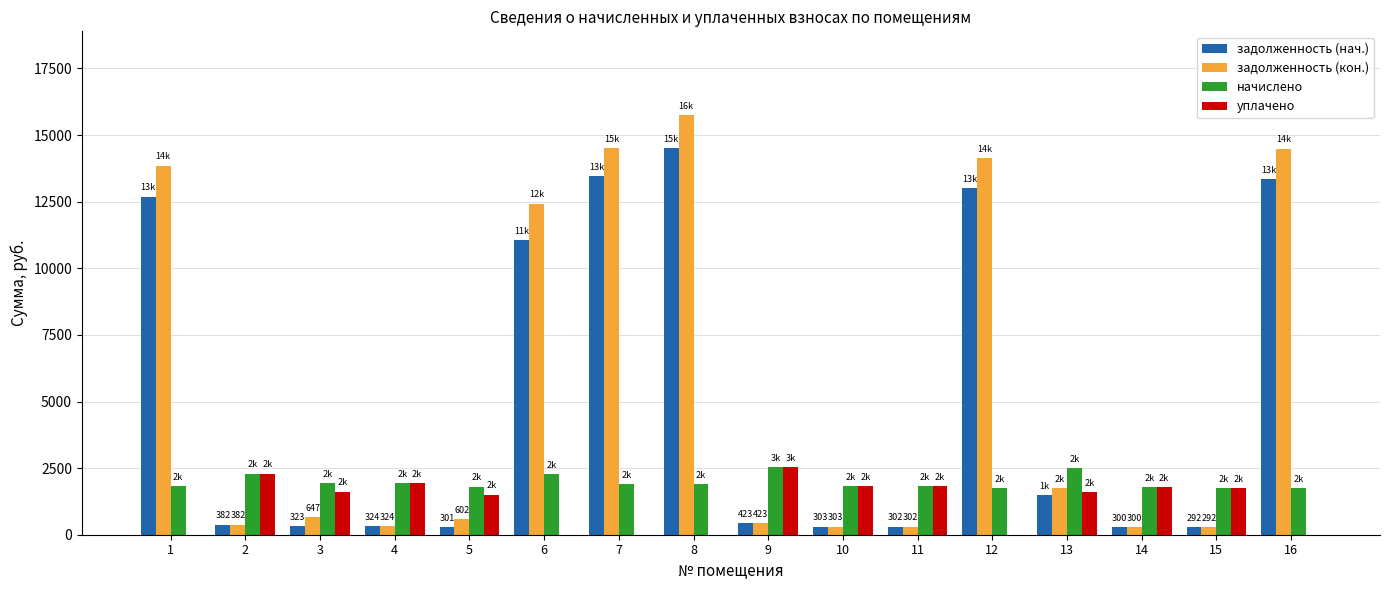

What is the sum of all задолженность (кон.) values?

90488.3